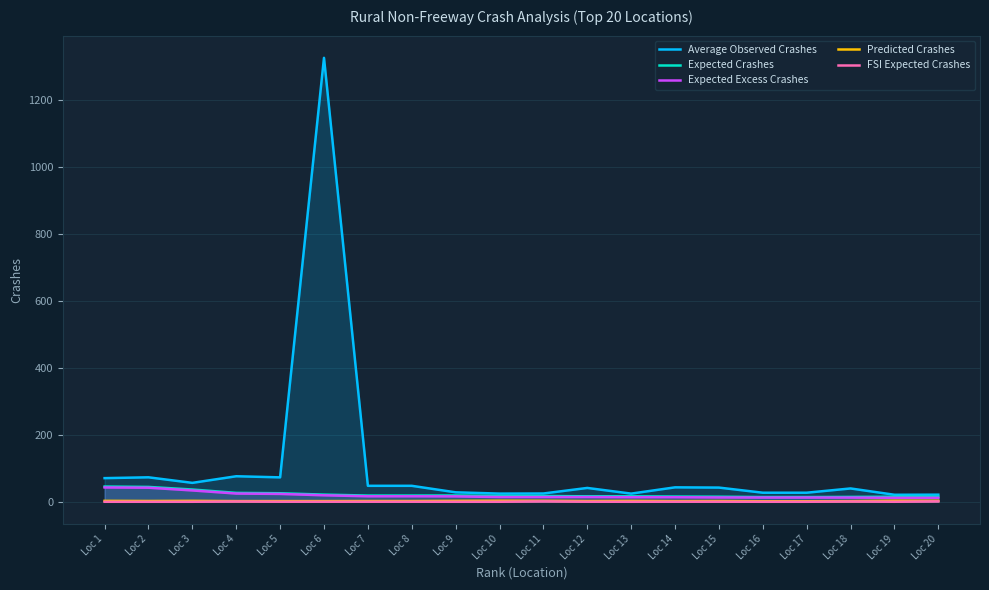

The Expected Crashes series shows 18.8 at Loc 9. True or false?

True